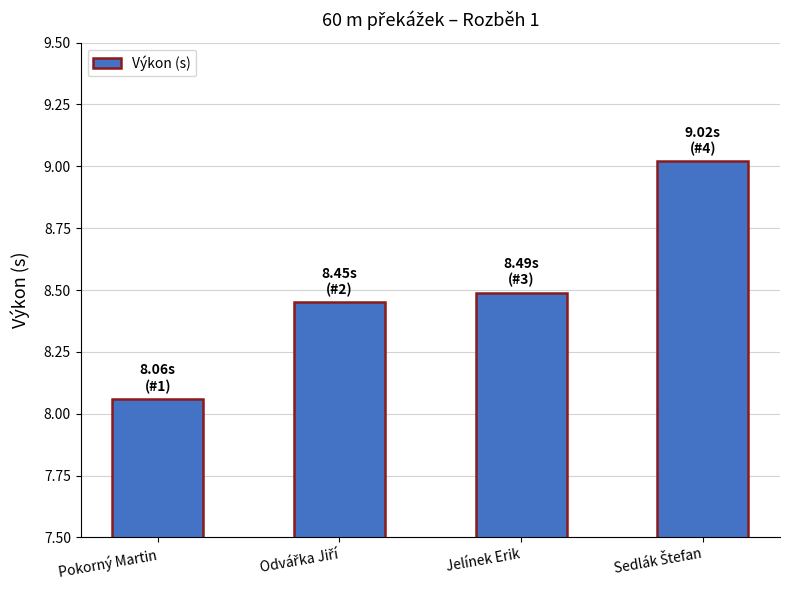

The value at Jelínek Erik is 8.5. True or false?

True